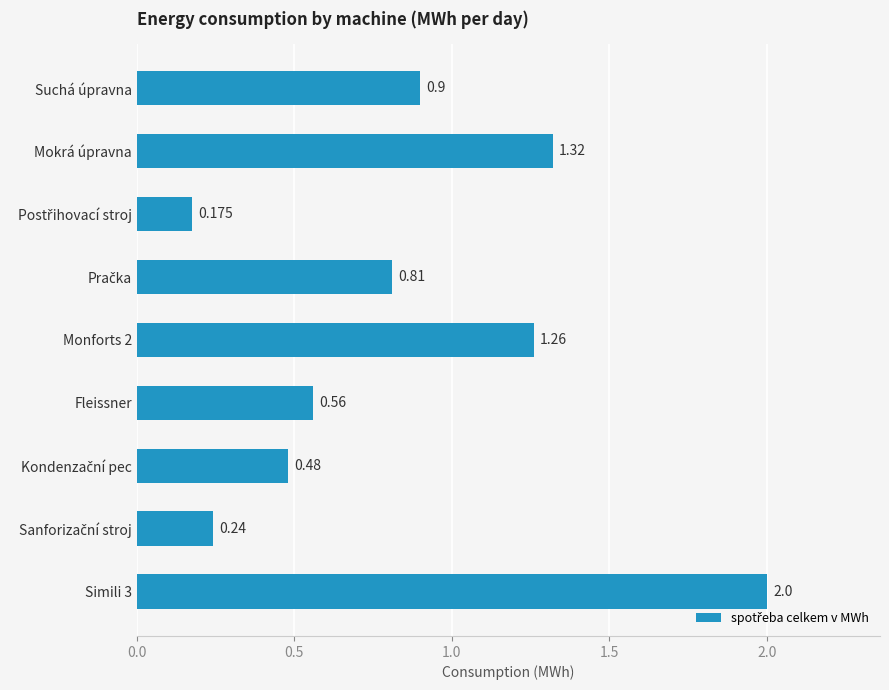

At which label is the value closest to 1?

Suchá úpravna